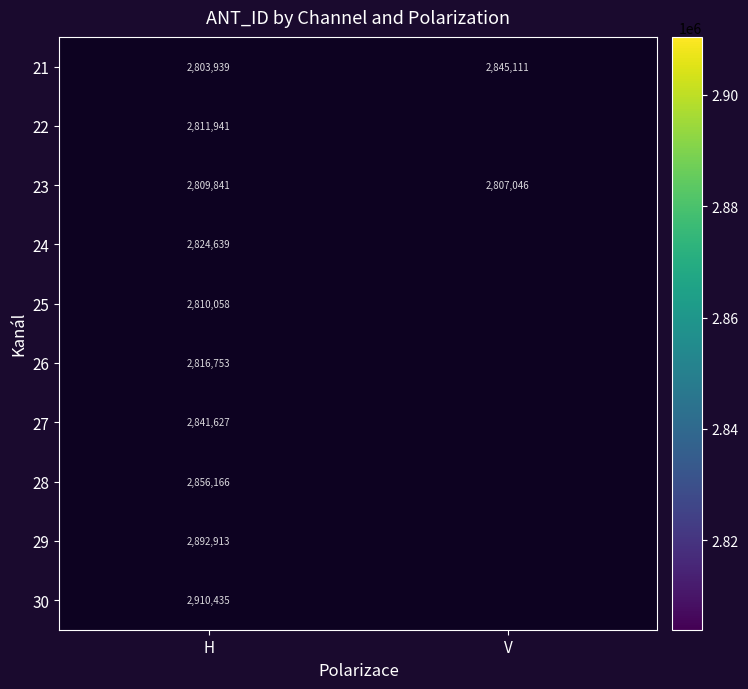

What is the spread (max minus min) of values at H?

106496